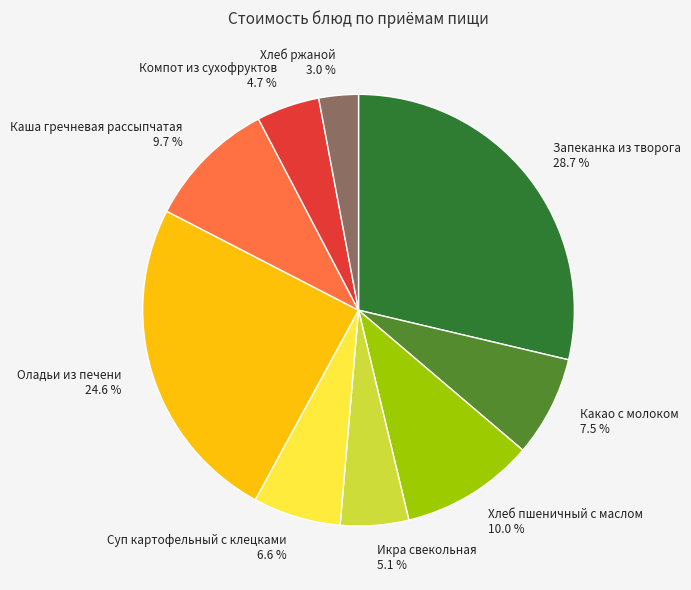

To the nearest percent, what percentage of the pie is Хлеб ржаной?

3%